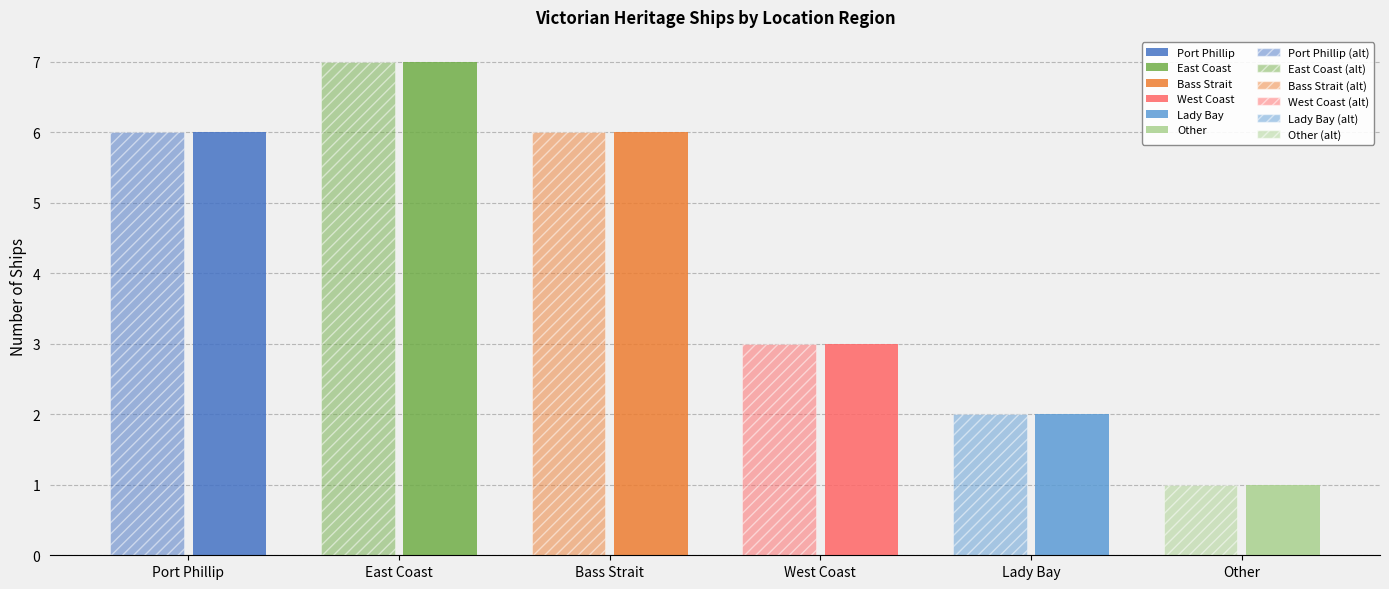

Approximately how many times larger is the value at Other compared to East Coast?

0.1